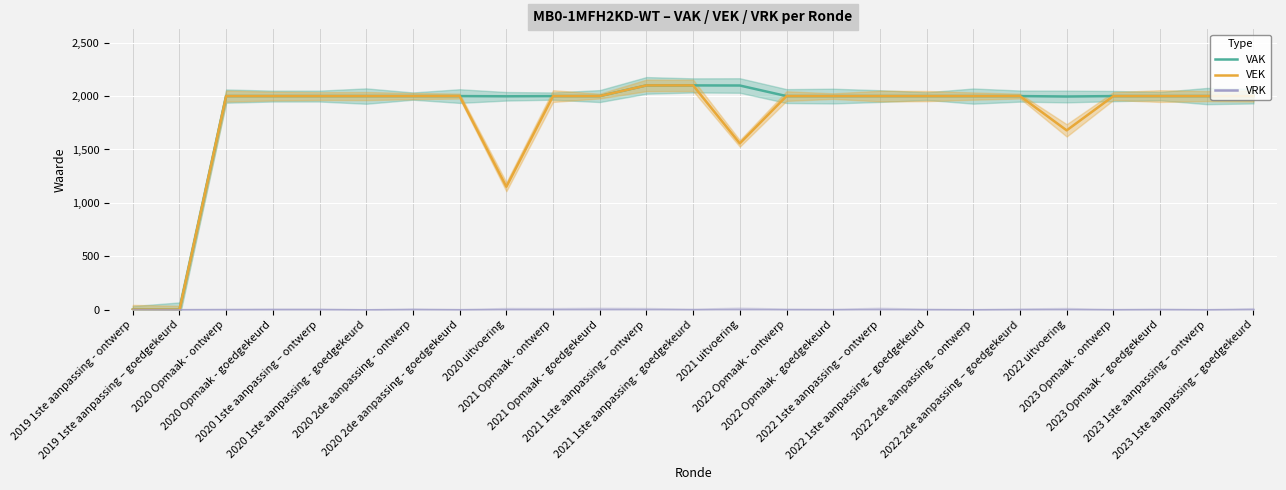

True or false: VRK has a value of 0 at 2020 Opmaak - ontwerp.

True